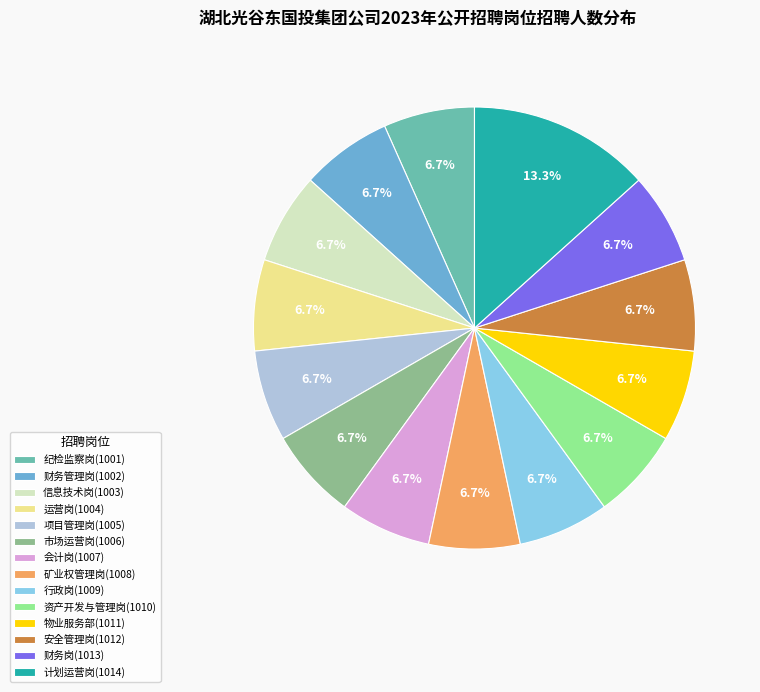

What is the largest slice in the pie chart?

计划运营岗(1014)